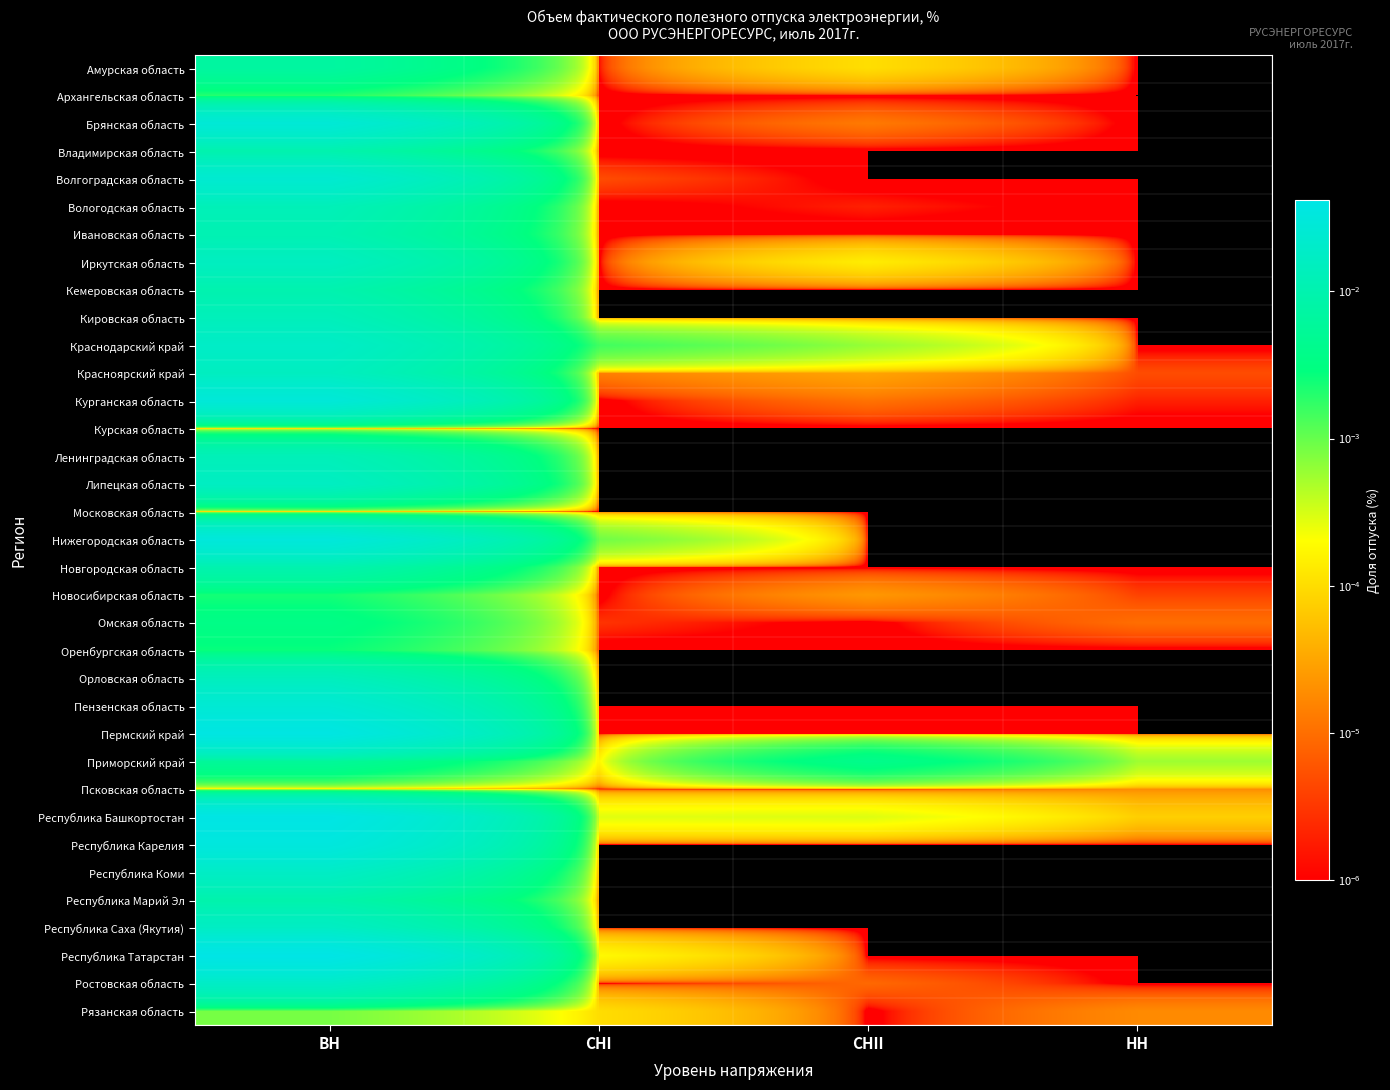

Which label corresponds to the smallest value in the chart?

НН